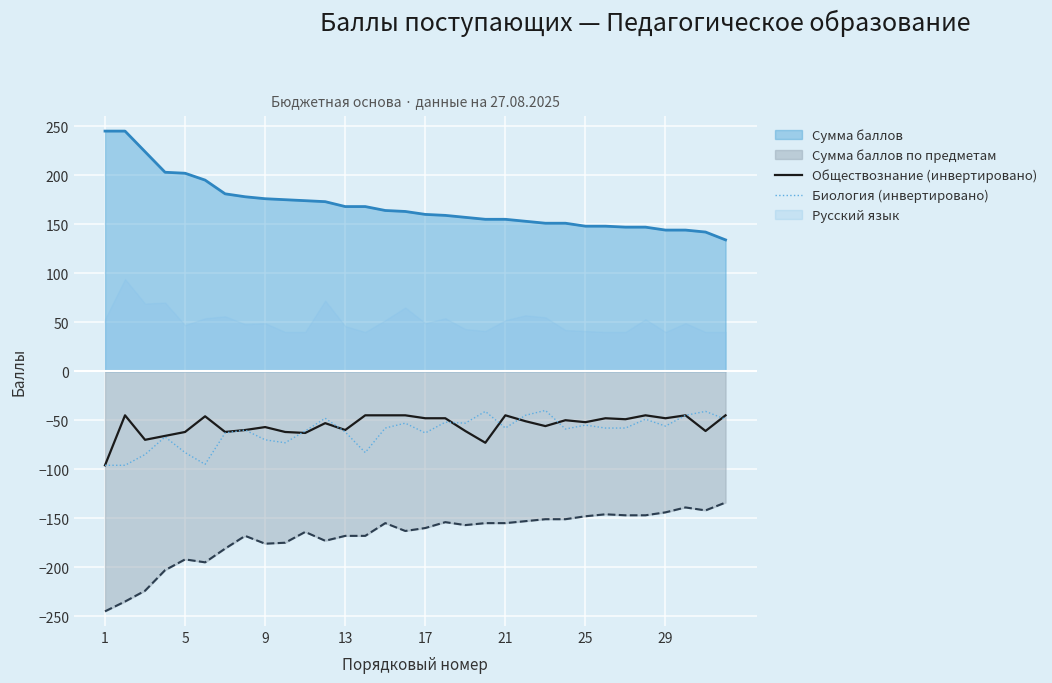

What is the highest value of the Обществознание (инвертировано) series?

-45